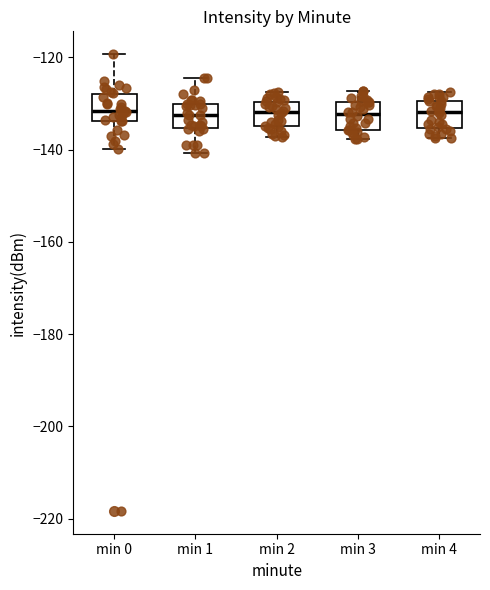

Reading left to right, transcribe this box plot: for each box, give where its median line is, the range the box spans, and where its two whiskers end, as read against the y-axis. The values are not printed on the chart, so give them approximately, as read against the axis.

min 0: median -132, box -134 to -128, whiskers -140 to -120
min 1: median -132, box -136 to -130, whiskers -140 to -124
min 2: median -132, box -134 to -130, whiskers -138 to -128
min 3: median -132, box -136 to -130, whiskers -138 to -128
min 4: median -132, box -136 to -130, whiskers -138 to -128